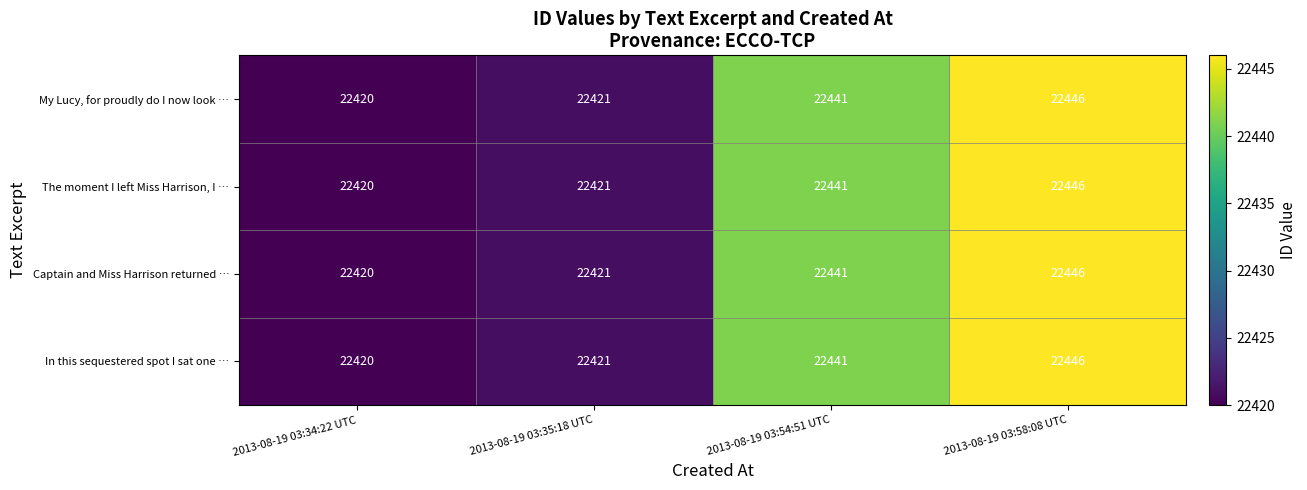

The value of Captain and Miss Harrison returned … at 2013-08-19 03:35:18 UTC is 22421. True or false?

True